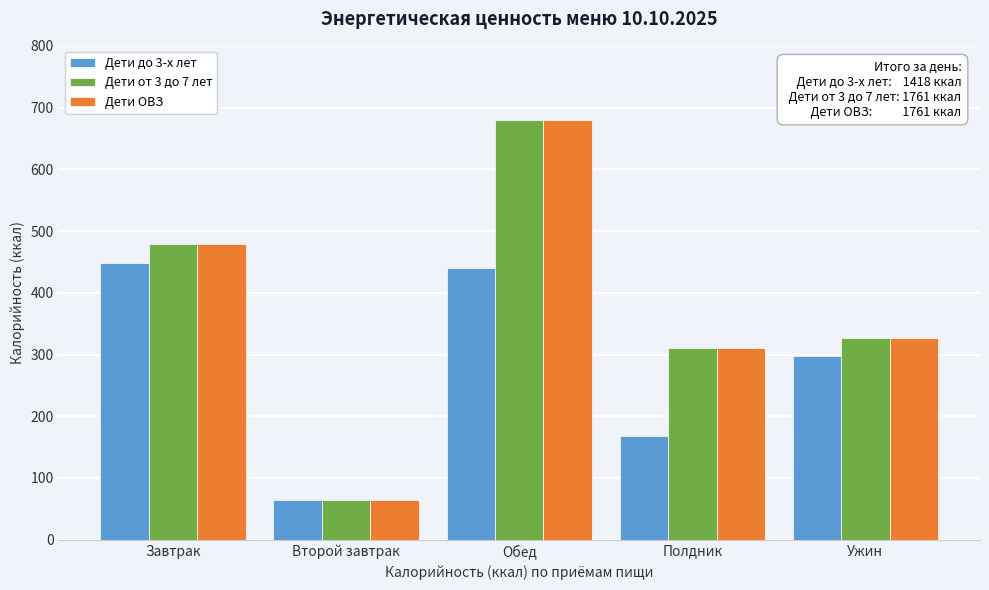

Reading left to right, extract all data points from this chart.

Дети до 3-х лет: Завтрак=448	Второй завтрак=64	Обед=440	Полдник=168	Ужин=298
Дети от 3 до 7 лет: Завтрак=479	Второй завтрак=64	Обед=680	Полдник=311	Ужин=327
Дети ОВЗ: Завтрак=479	Второй завтрак=64	Обед=680	Полдник=311	Ужин=327